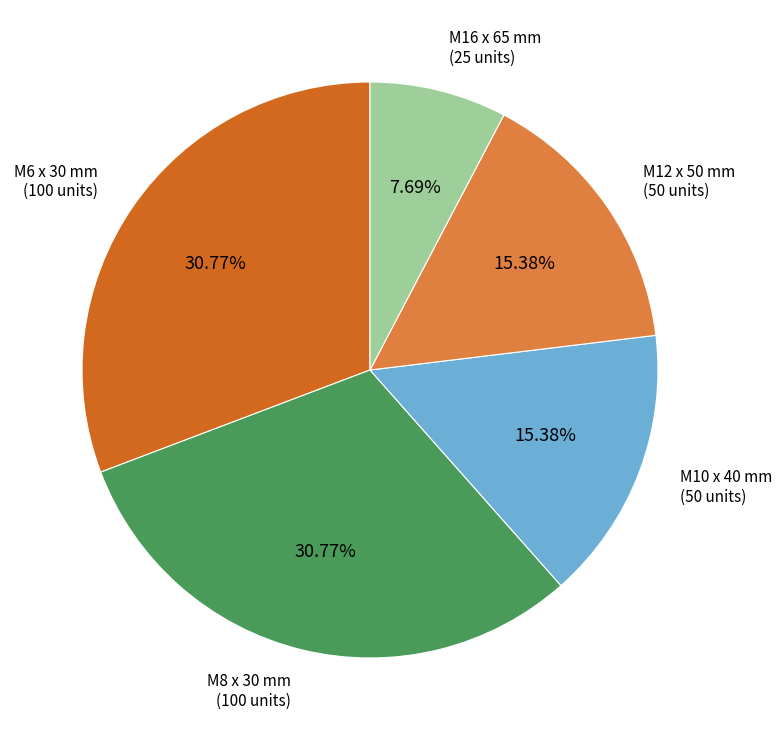

How many slices are in this pie chart?

5